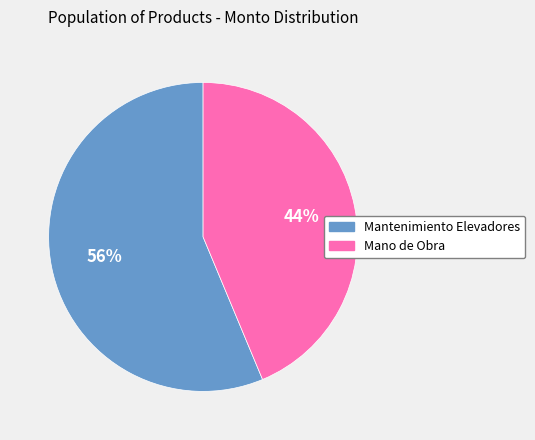

Is there any slice that represents more than half of the pie?

Yes